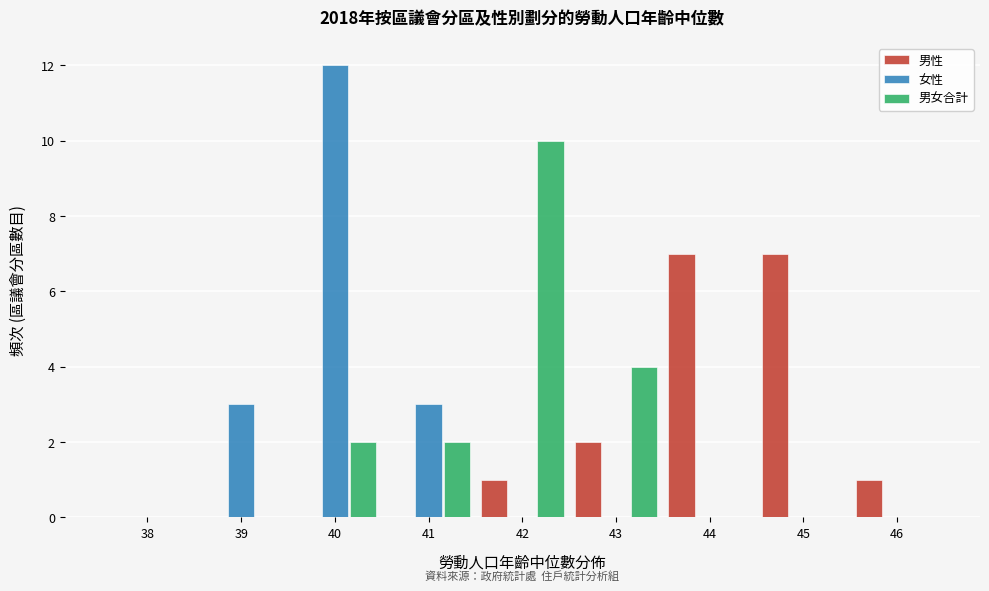

Reading left to right, transcribe all the data shown in this chart.

男性: 38=0	39=0	40=0	41=0	42=1	43=2	44=7	45=7	46=1
女性: 38=0	39=3	40=12	41=3	42=0	43=0	44=0	45=0	46=0
男女合計: 38=0	39=0	40=2	41=2	42=10	43=4	44=0	45=0	46=0